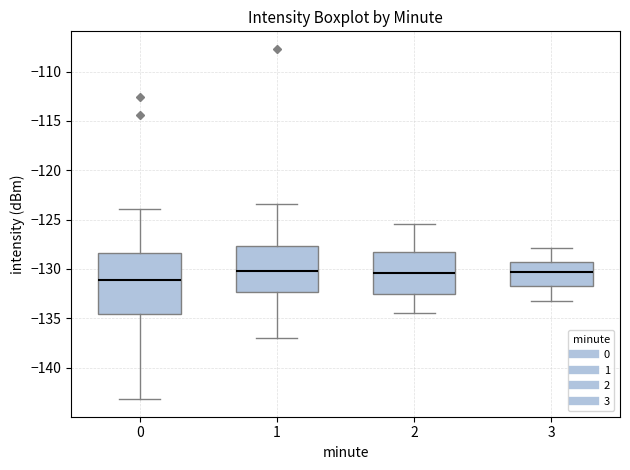

Where is the upper edge of the box at x = 2 on the y-axis? The values are not printed on the chart, so give them approximately, as read against the axis.

-128.5